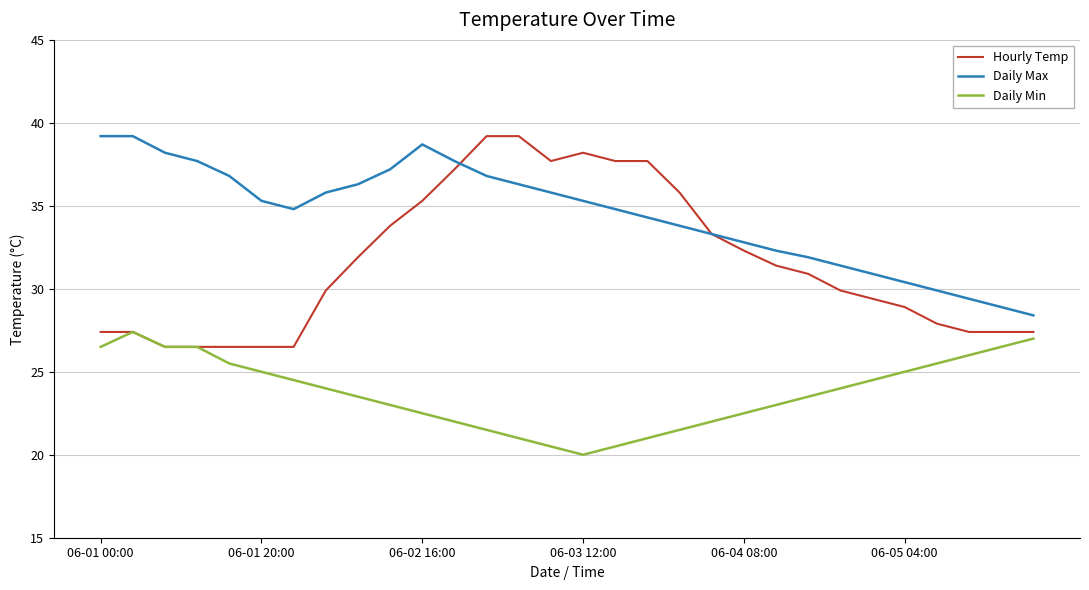

True or false: Daily Max and Daily Min intersect in this chart.

False